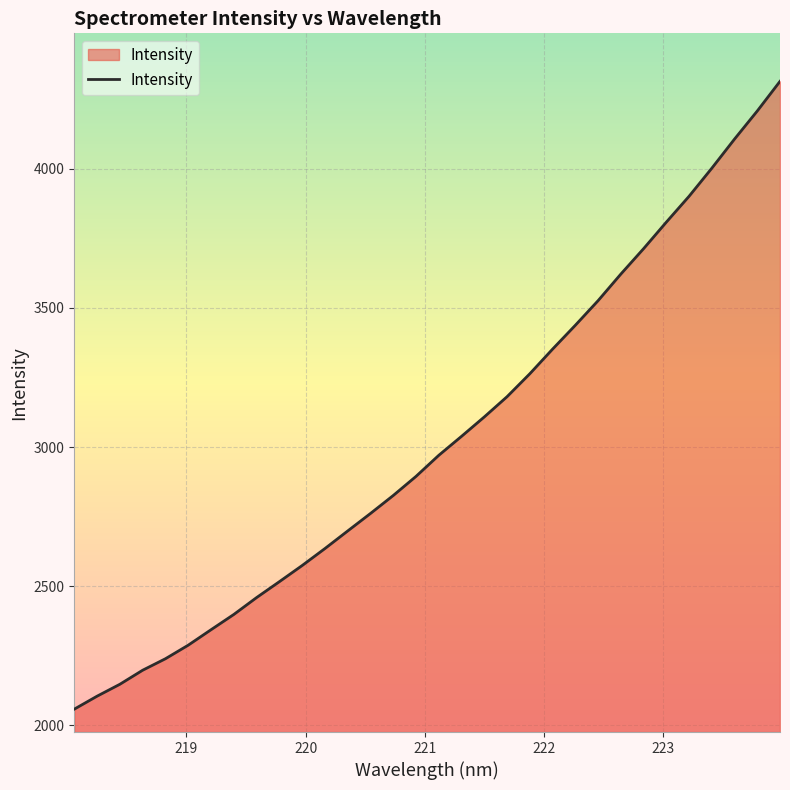

What is the minimum value shown in the chart?

2057.5